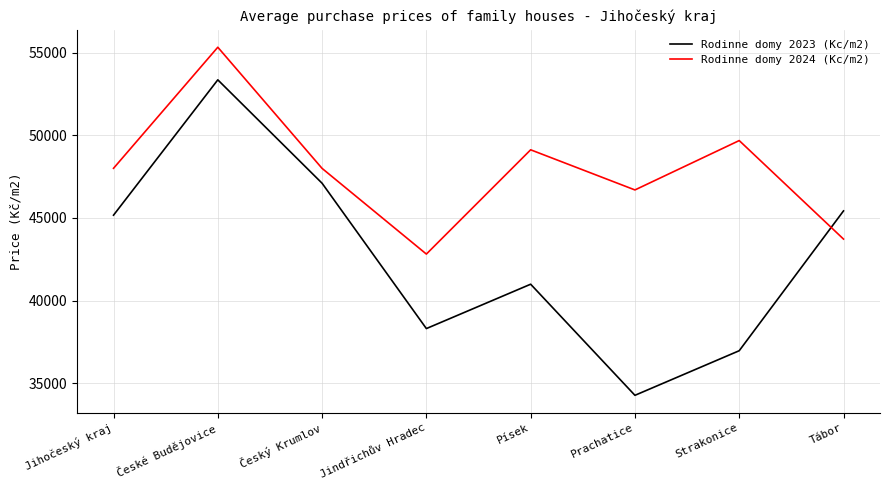

How many lines are shown in the chart?

2